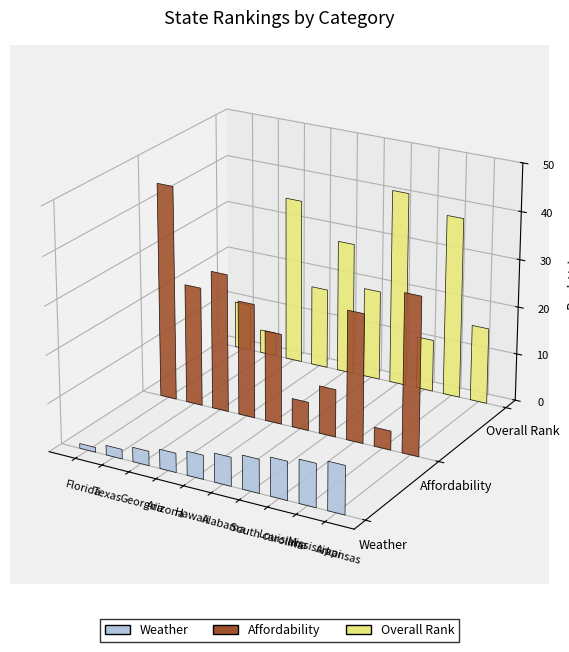

Which series has the largest range (max minus min)?

Affordability